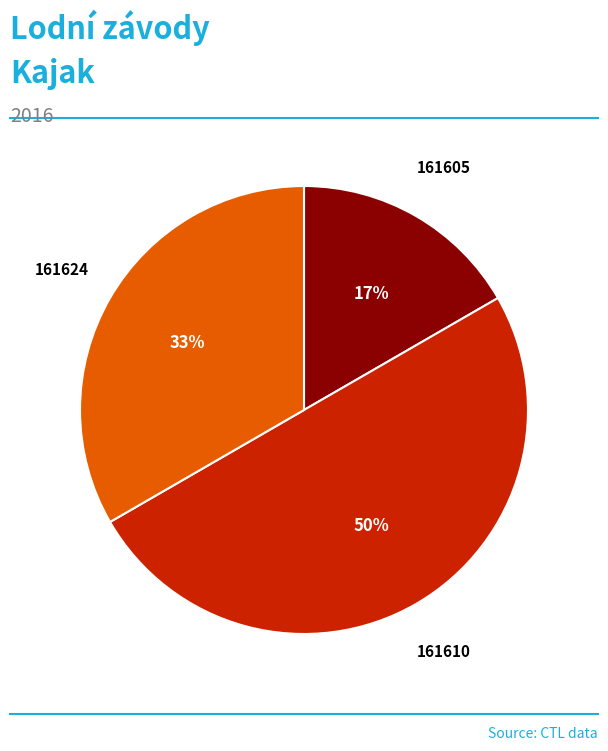

To the nearest percent, what is the average slice percentage?

33%